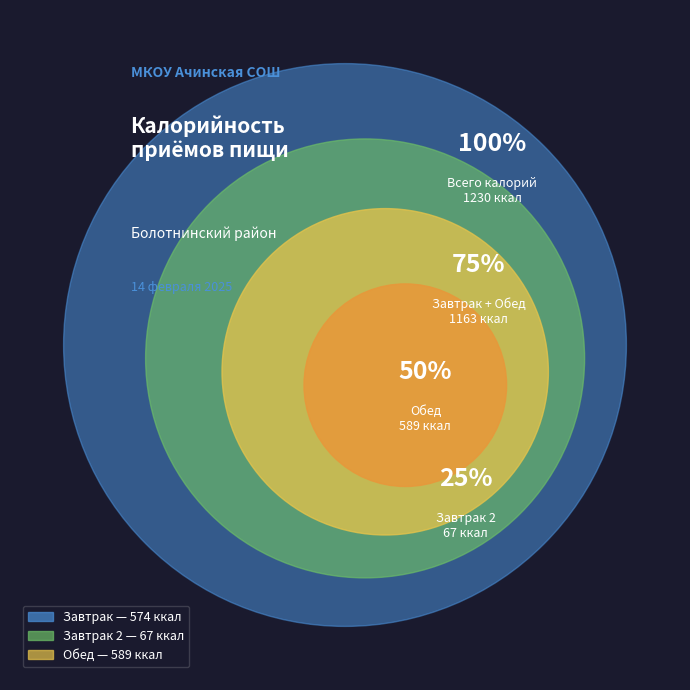

Which slice is the largest?

Обед